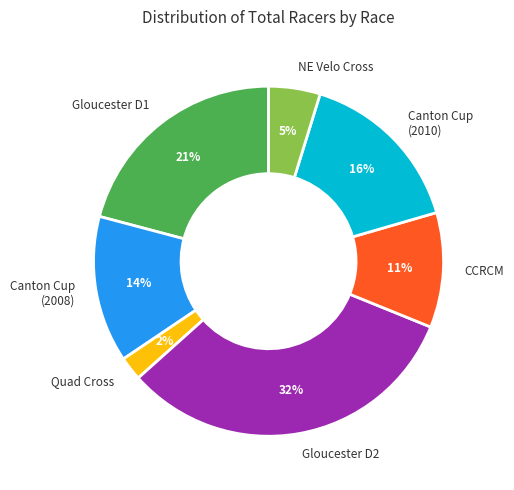

Combined, do Canton Cup (2008) and Canton Cup (2010) account for over 50%?

No